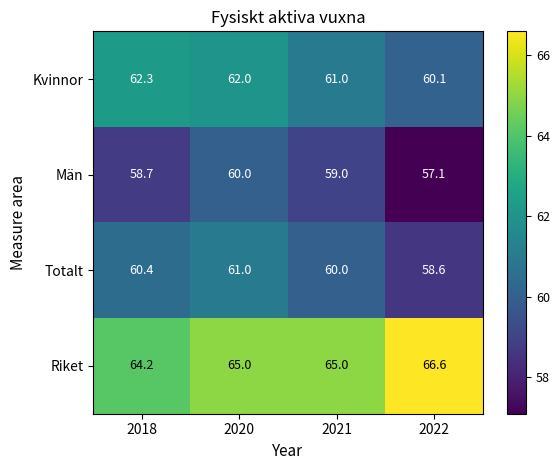

Which series has the largest total across all categories?

Riket